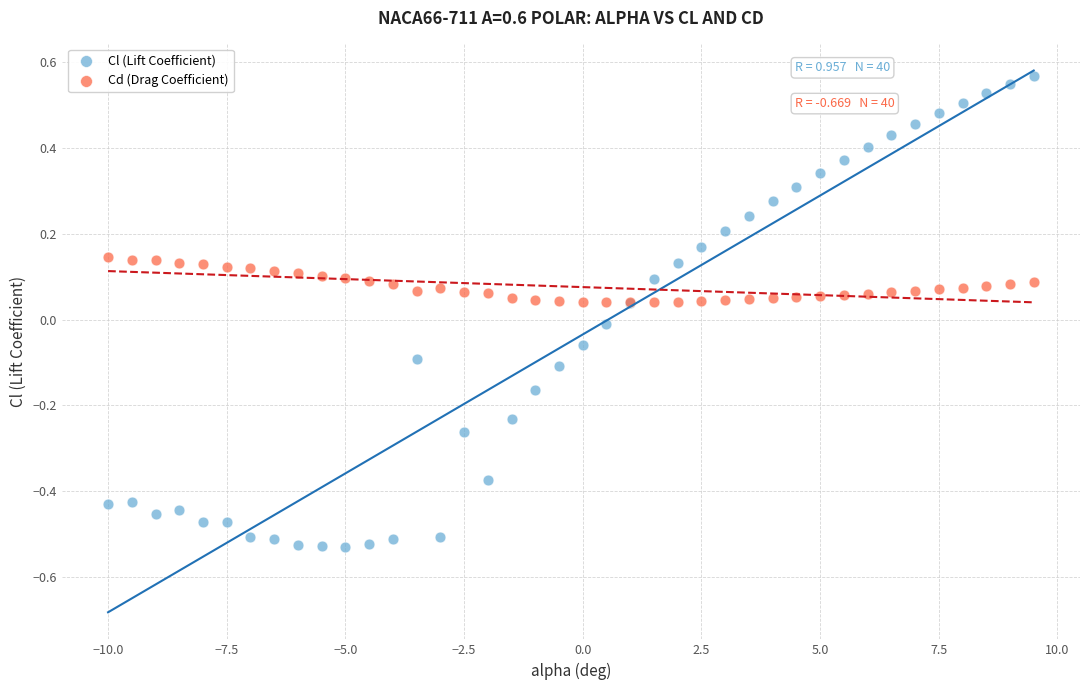

What are all the series names shown in the legend?

Cl (Lift Coefficient), Cd (Drag Coefficient)